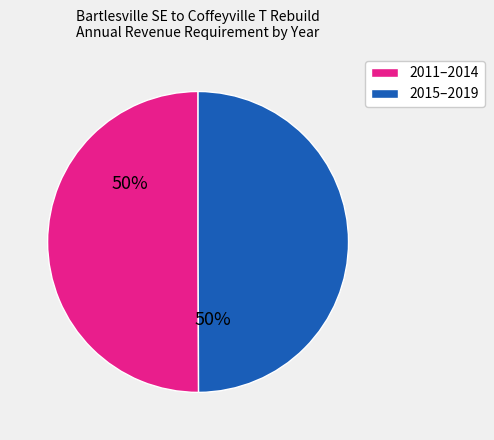

Approximately how many times larger is the value at 2015–2019 compared to 2011–2014?

1.0